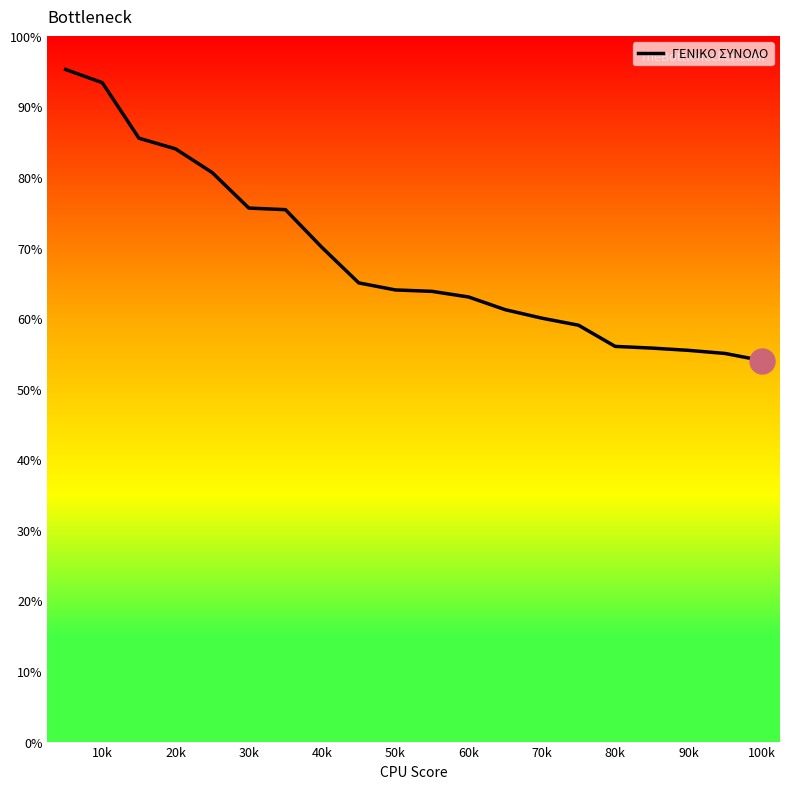

The value at 80k is 56.0. True or false?

True